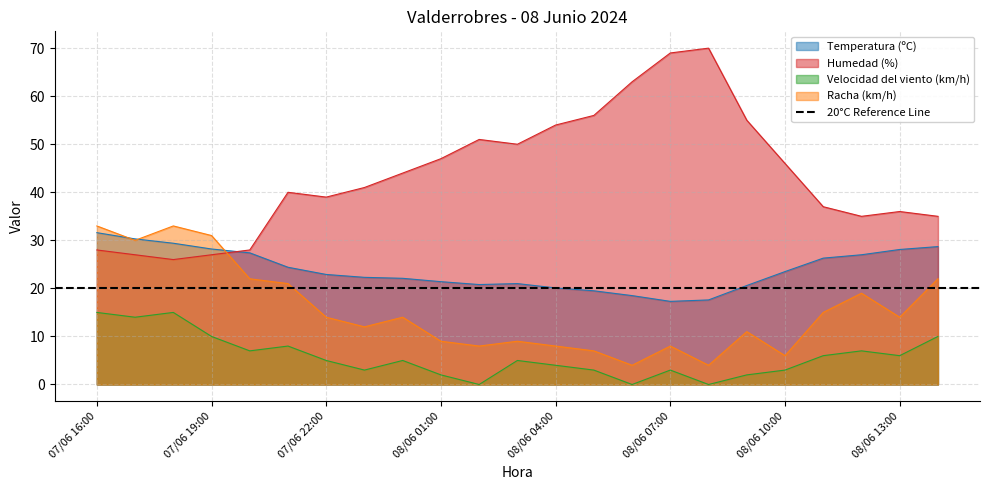

Reading left to right, what are all the values shown in this chart?

Temperatura (ºC): 07/06 16:00=31.6	07/06 17:00=30.3	07/06 18:00=29.4	07/06 19:00=28.2	07/06 20:00=27.4	07/06 21:00=24.4	07/06 22:00=22.9	07/06 23:00=22.3	08/06 00:00=22.1	08/06 01:00=21.4	08/06 02:00=20.8	08/06 03:00=21.0	08/06 04:00=20.1	08/06 05:00=19.5	08/06 06:00=18.5	08/06 07:00=17.3	08/06 08:00=17.6	08/06 09:00=20.6	08/06 10:00=23.5	08/06 11:00=26.3	08/06 12:00=27.0	08/06 13:00=28.1	08/06 14:00=28.7
Humedad (%): 07/06 16:00=28.0	07/06 17:00=27.0	07/06 18:00=26.0	07/06 19:00=27.0	07/06 20:00=28.0	07/06 21:00=40.0	07/06 22:00=39.0	07/06 23:00=41.0	08/06 00:00=44.0	08/06 01:00=47.0	08/06 02:00=51.0	08/06 03:00=50.0	08/06 04:00=54.0	08/06 05:00=56.0	08/06 06:00=63.0	08/06 07:00=69.0	08/06 08:00=70.0	08/06 09:00=55.0	08/06 10:00=46.0	08/06 11:00=37.0	08/06 12:00=35.0	08/06 13:00=36.0	08/06 14:00=35.0
Velocidad del viento (km/h): 07/06 16:00=15.0	07/06 17:00=14.0	07/06 18:00=15.0	07/06 19:00=10.0	07/06 20:00=7.0	07/06 21:00=8.0	07/06 22:00=5.0	07/06 23:00=3.0	08/06 00:00=5.0	08/06 01:00=2.0	08/06 02:00=0.0	08/06 03:00=5.0	08/06 04:00=4.0	08/06 05:00=3.0	08/06 06:00=0.0	08/06 07:00=3.0	08/06 08:00=0.0	08/06 09:00=2.0	08/06 10:00=3.0	08/06 11:00=6.0	08/06 12:00=7.0	08/06 13:00=6.0	08/06 14:00=10.0
Racha (km/h): 07/06 16:00=33.0	07/06 17:00=30.0	07/06 18:00=33.0	07/06 19:00=31.0	07/06 20:00=22.0	07/06 21:00=21.0	07/06 22:00=14.0	07/06 23:00=12.0	08/06 00:00=14.0	08/06 01:00=9.0	08/06 02:00=8.0	08/06 03:00=9.0	08/06 04:00=8.0	08/06 05:00=7.0	08/06 06:00=4.0	08/06 07:00=8.0	08/06 08:00=4.0	08/06 09:00=11.0	08/06 10:00=6.0	08/06 11:00=15.0	08/06 12:00=19.0	08/06 13:00=14.0	08/06 14:00=22.0